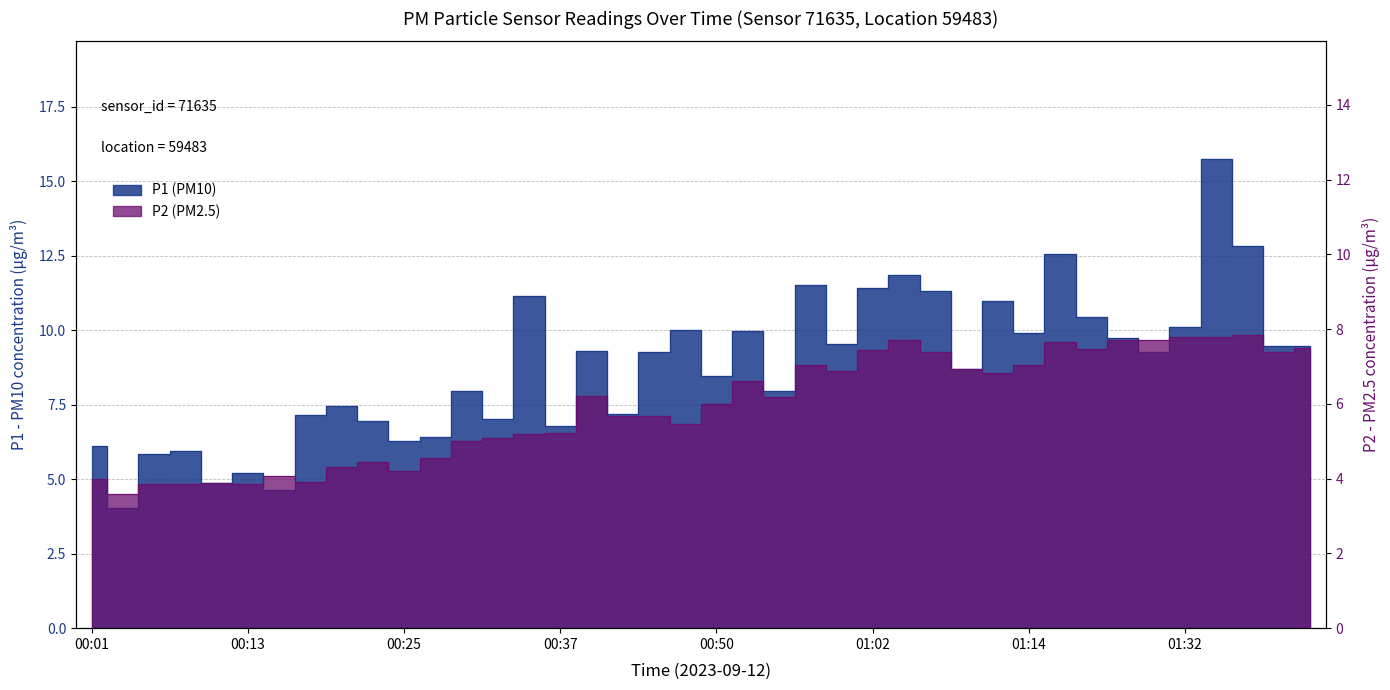

What is the total value across all series at 00:42?

12.9